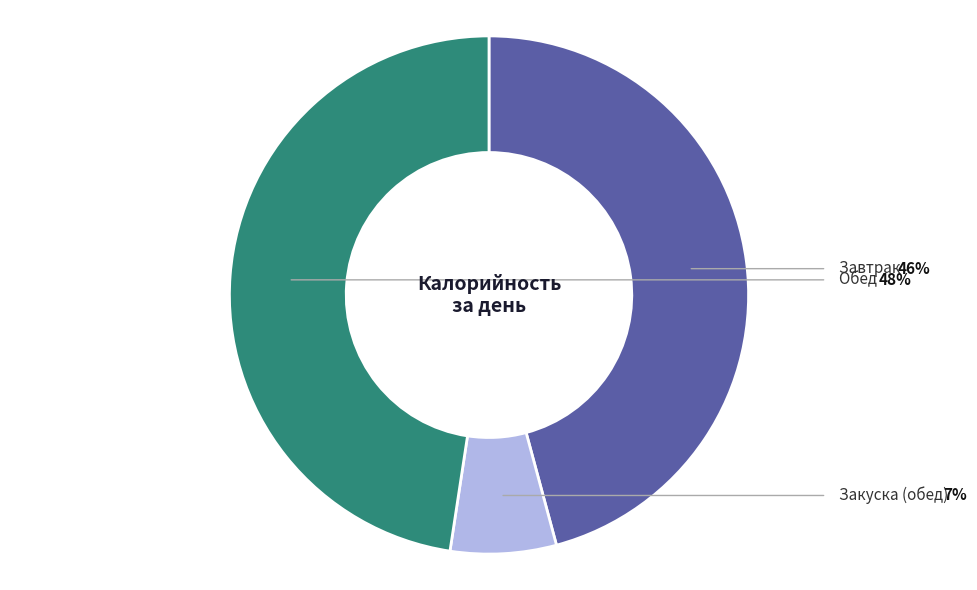

Does any single category account for the majority?

No